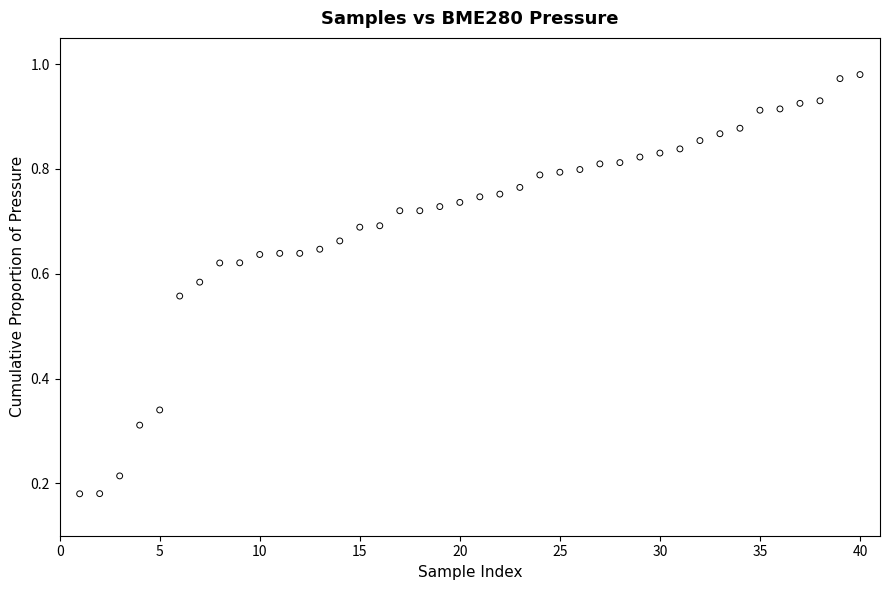

What is the range of X values (max minus min)?

39.0